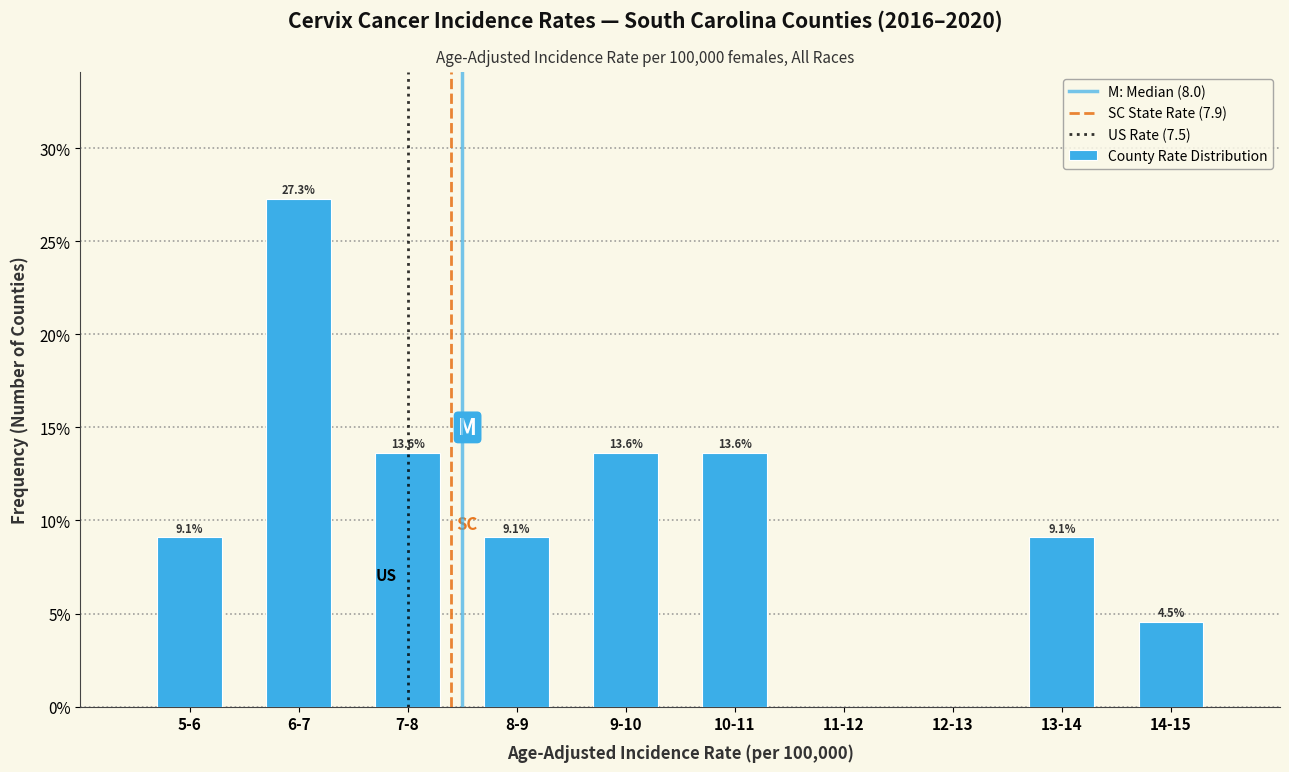

Reading right to left, list all the values displayed in this chart.

14-15=4.5	13-14=9.1	12-13=0.0	11-12=0.0	10-11=13.6	9-10=13.6	8-9=9.1	7-8=13.6	6-7=27.3	5-6=9.1